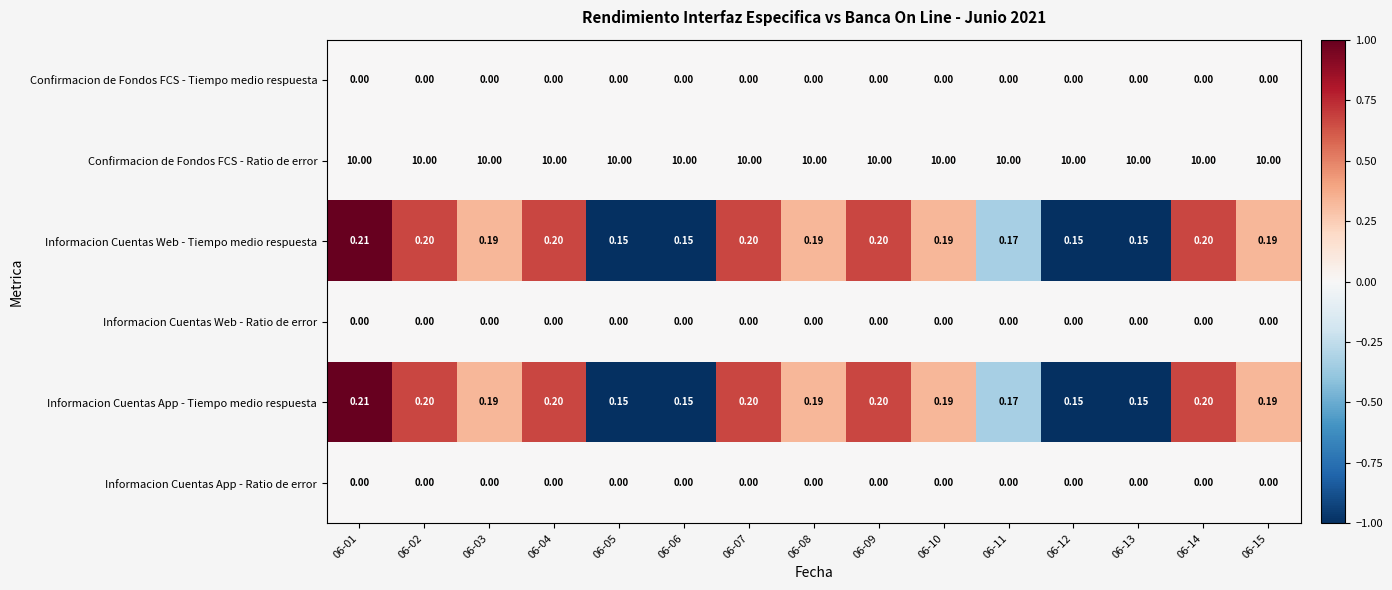

Is the value of Informacion Cuentas App - Ratio de error at 06-04 greater than the value of Informacion Cuentas App - Tiempo medio respuesta at 06-14?

No